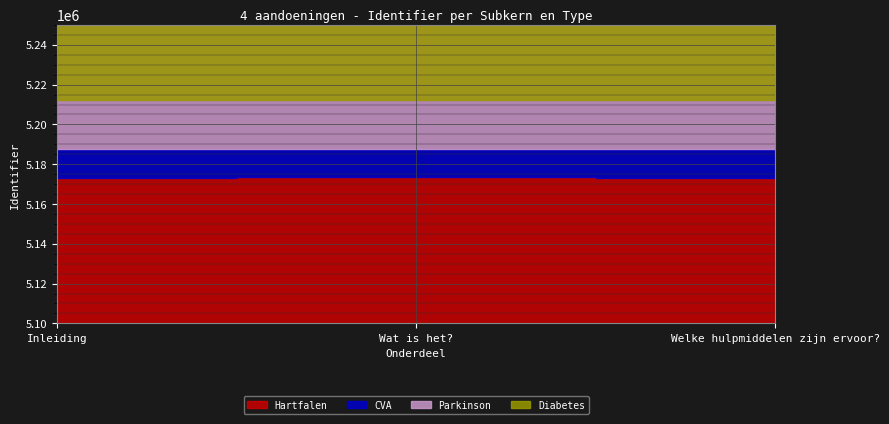

Rank the series by their maximum value, from highest to lowest.

Diabetes, Parkinson, CVA, Hartfalen